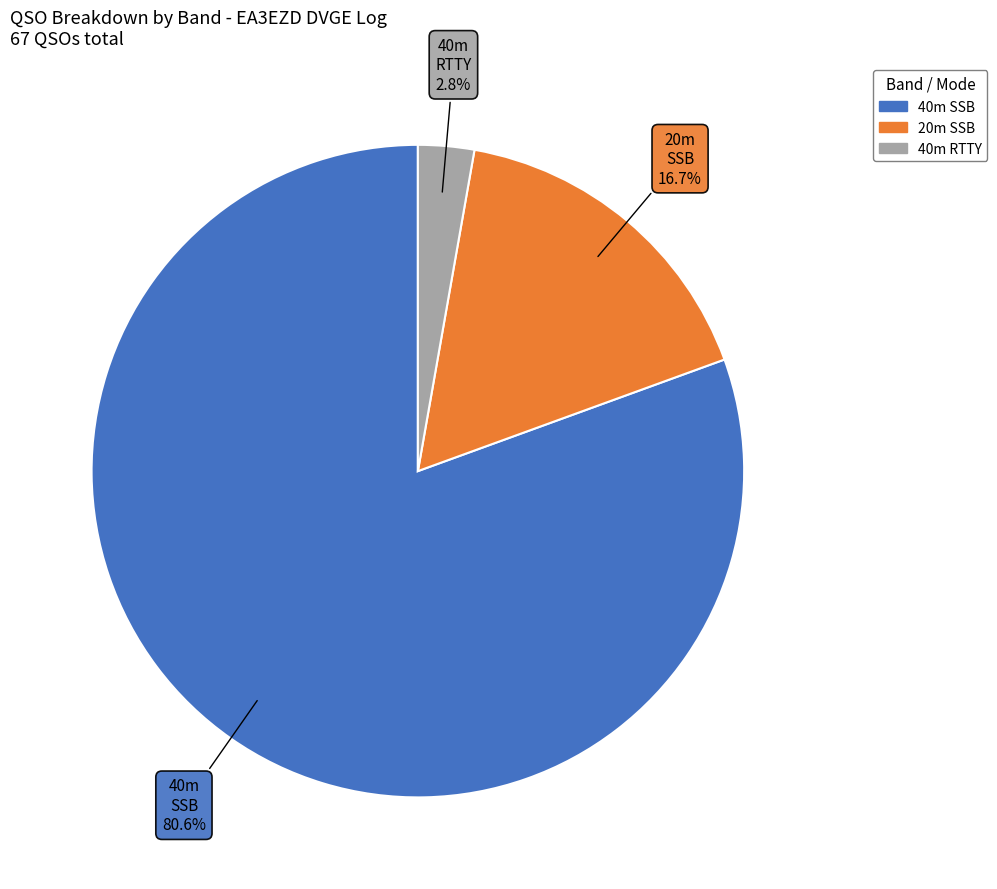

Is there any slice that represents more than half of the pie?

Yes